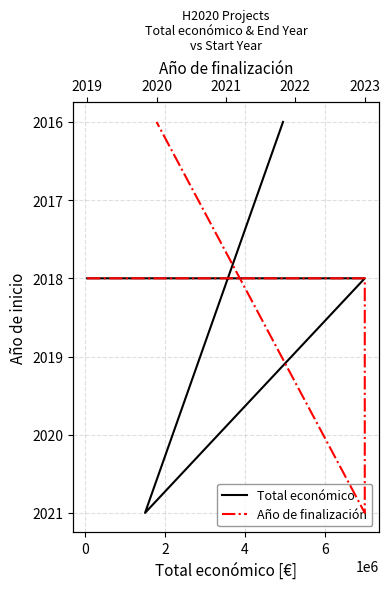

Where is the first local maximum for Total económico?

2